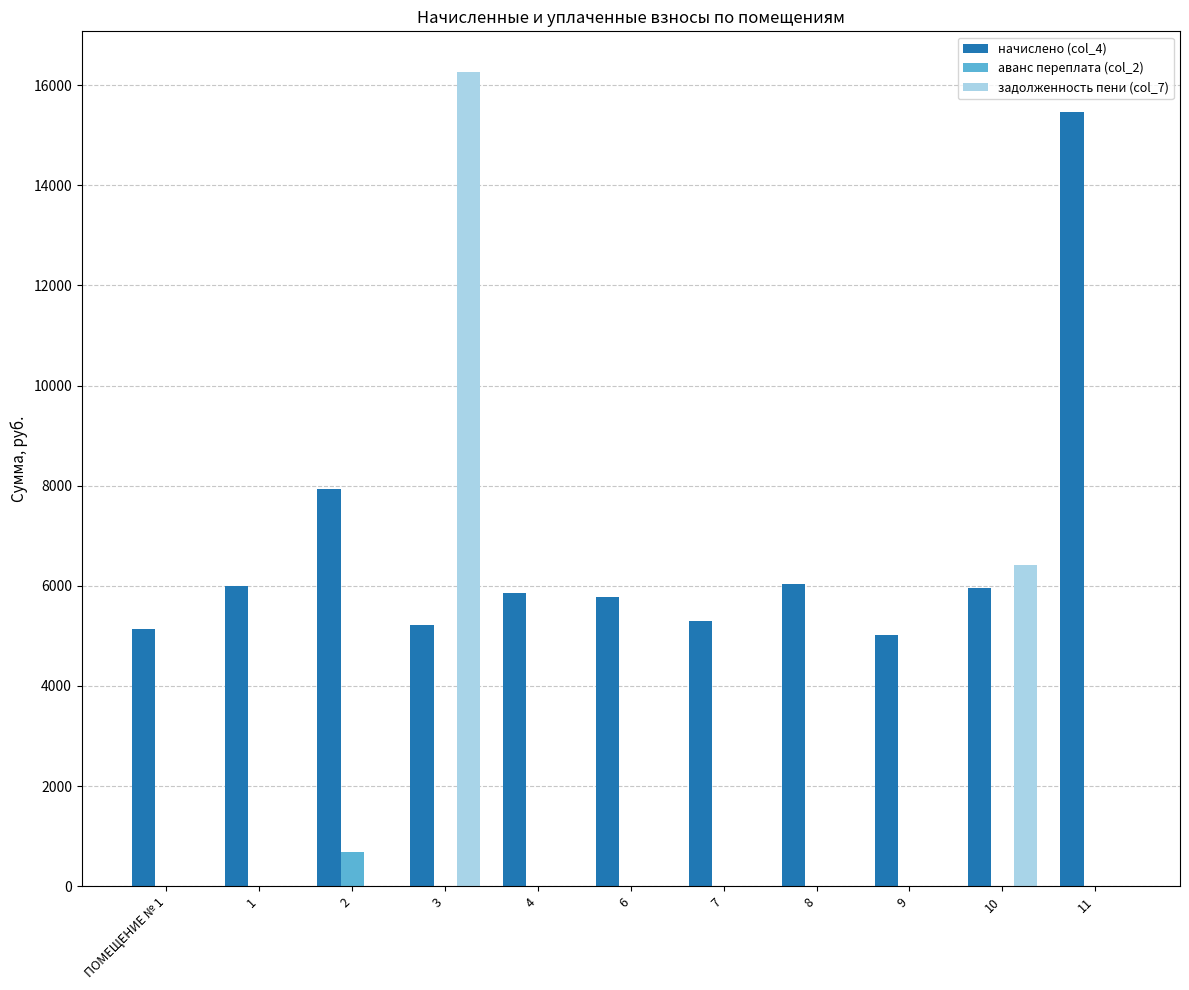

What is the sum of all аванс переплата (col_2) values?

676.3